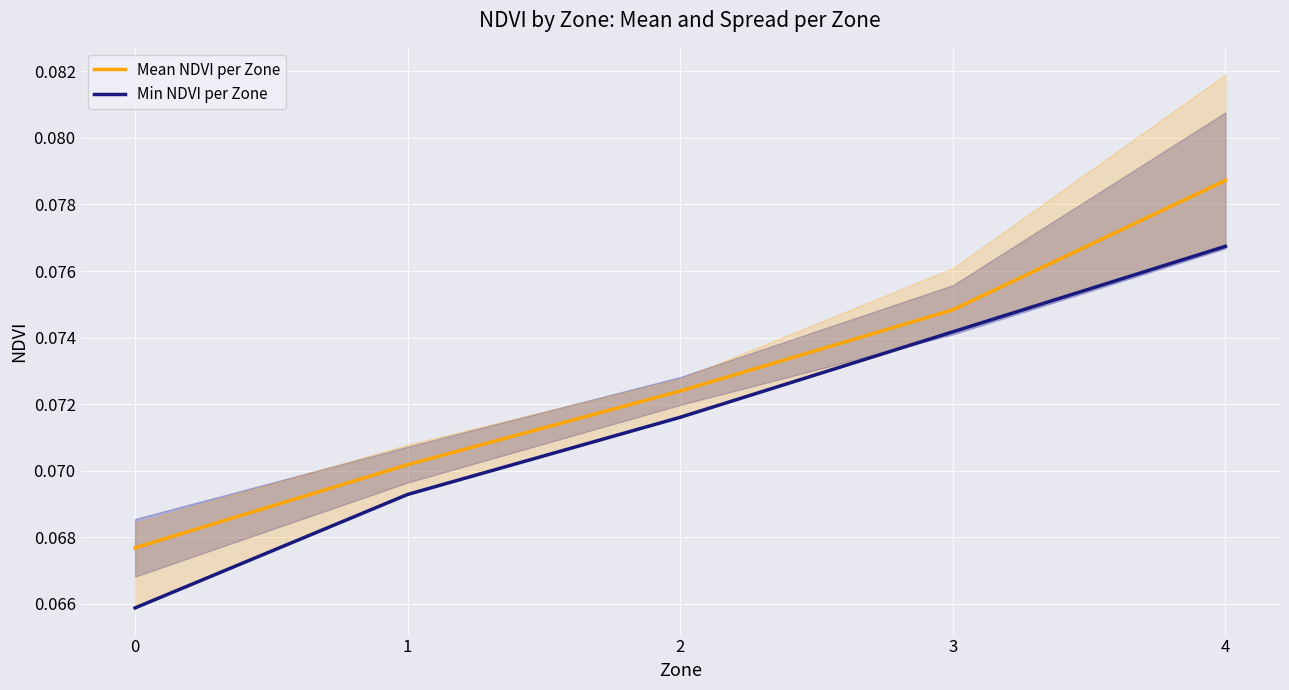

What is the average value of the Mean NDVI per Zone series?

0.1